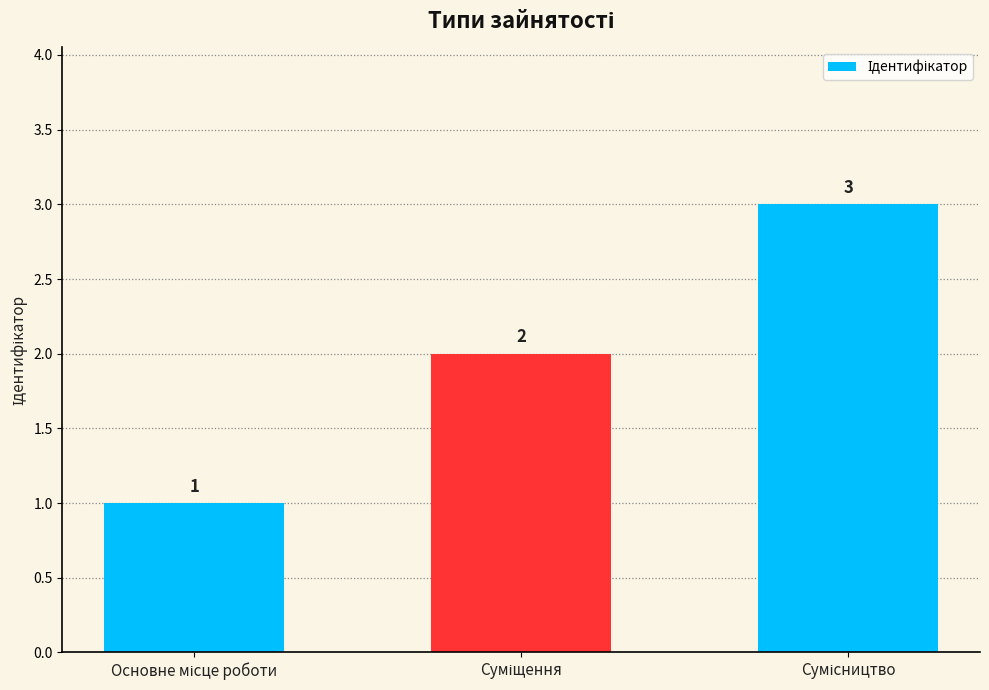

How many values are between 1 and 3?

3